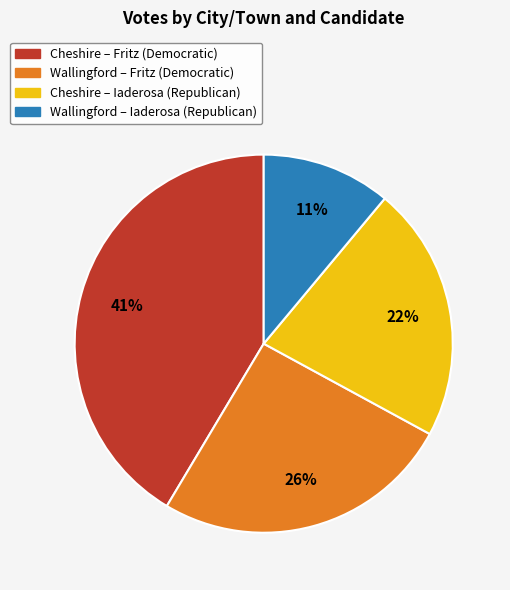

Is there any slice that represents more than half of the pie?

No